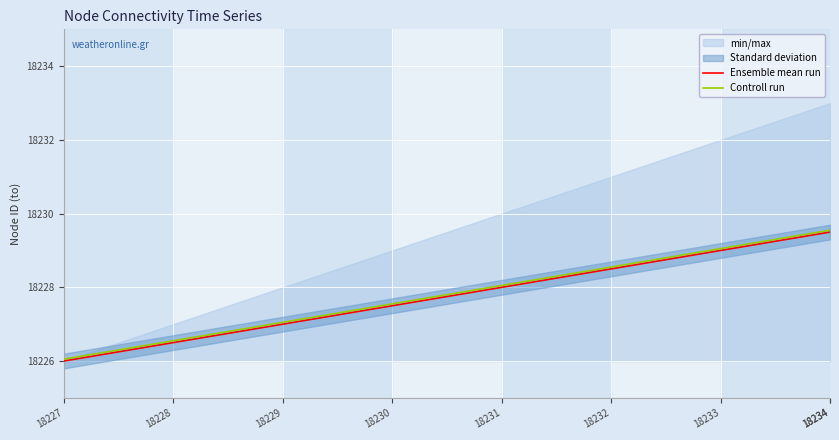

Reading left to right, extract all data points from this chart.

Ensemble mean run: 18226.0	18226.5	18227.0	18227.5	18228.0	18228.5	18229.0	18229.5	18229.5
Controll run: 18226.0	18226.5	18227.0	18227.5	18228.0	18228.5	18229.0	18229.5	18229.5